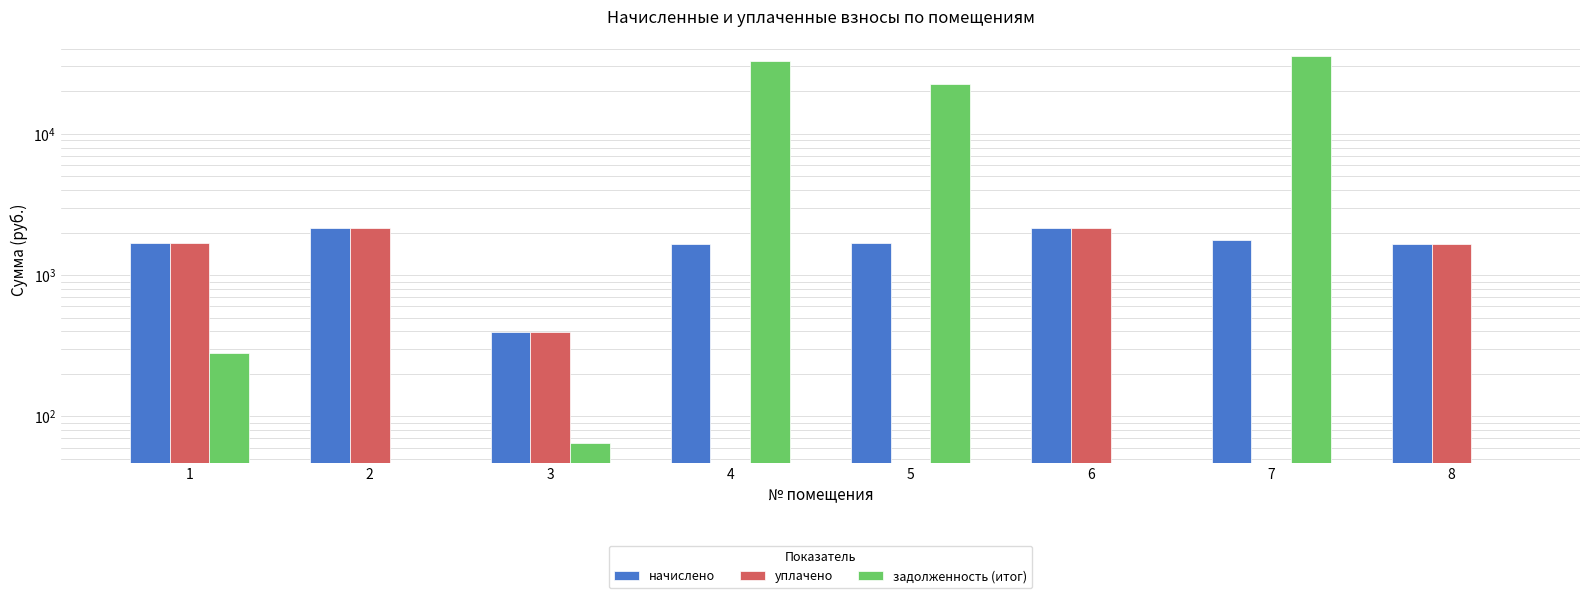

What is the sum of all начислено values?

13158.6